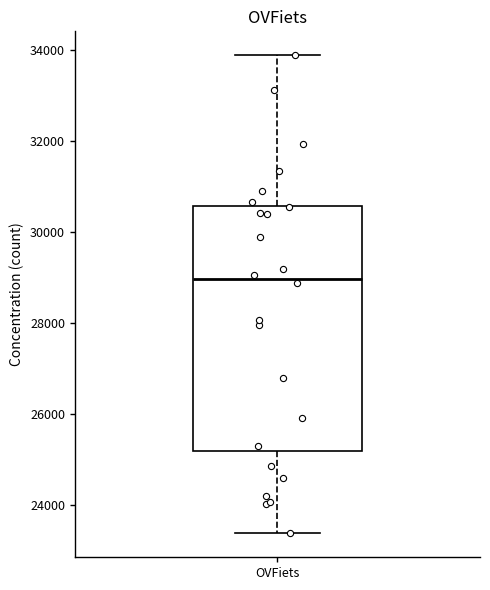

Transcribe this box plot: give where the median line is, the range the box spans, and where the two whiskers end, as read against the y-axis. The values are not printed on the chart, so give them approximately, as read against the axis.

median 29000, box 25200 to 30600, whiskers 23400 to 33800